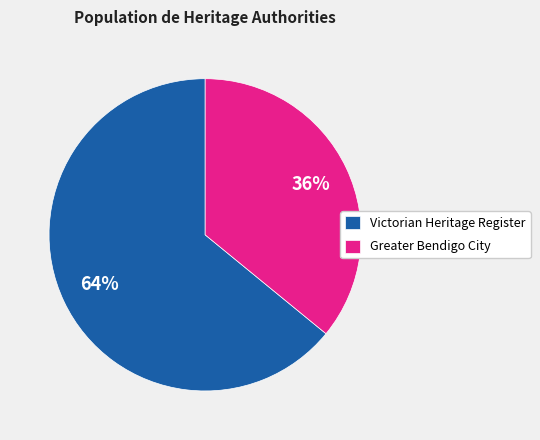

Combined, do Greater Bendigo City and Victorian Heritage Register account for over 50%?

Yes